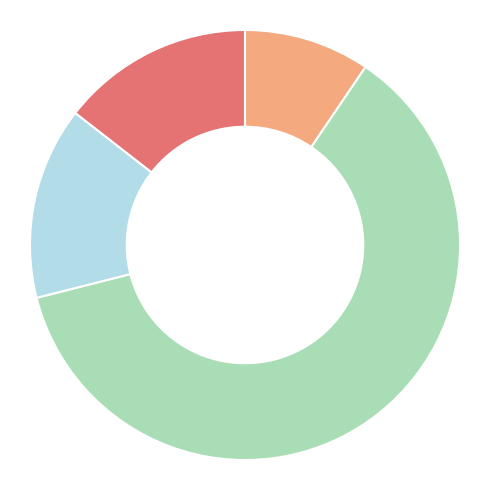

Is there a majority slice in this chart?

Yes